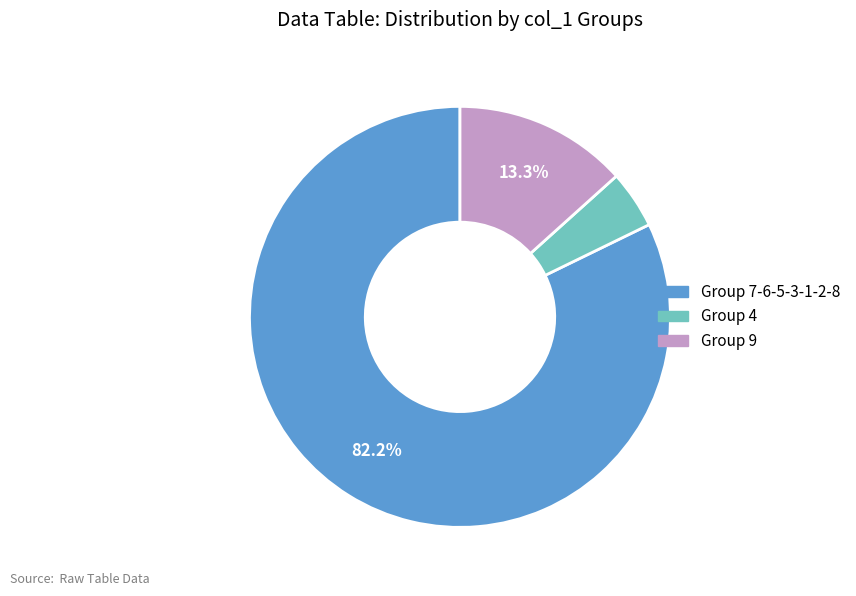

Is there any slice that represents more than half of the pie?

Yes